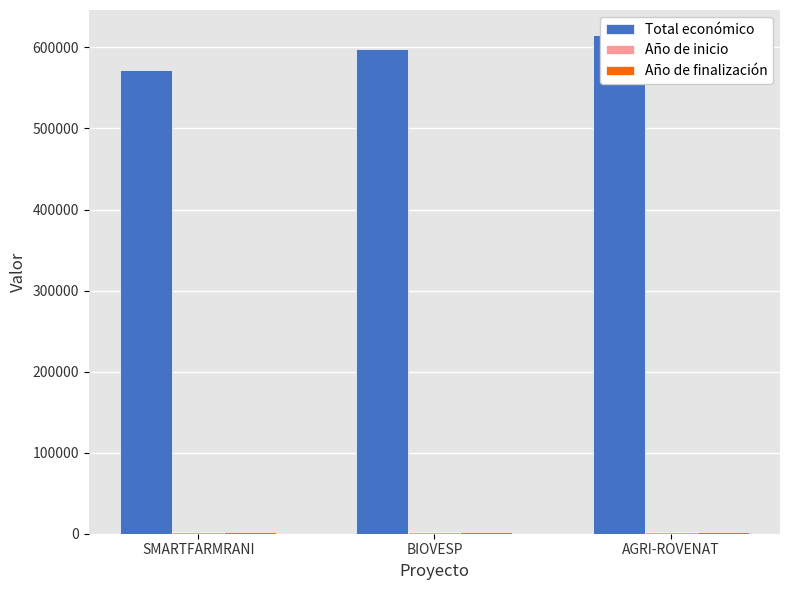

How many data points in Total económico are less than 598139?

1